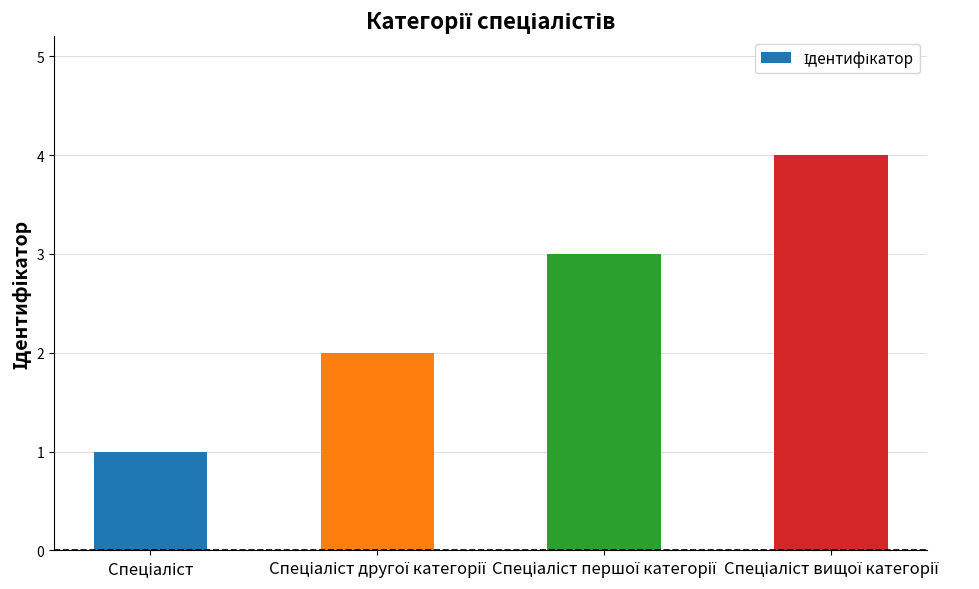

What is the difference between the maximum and minimum values?

3